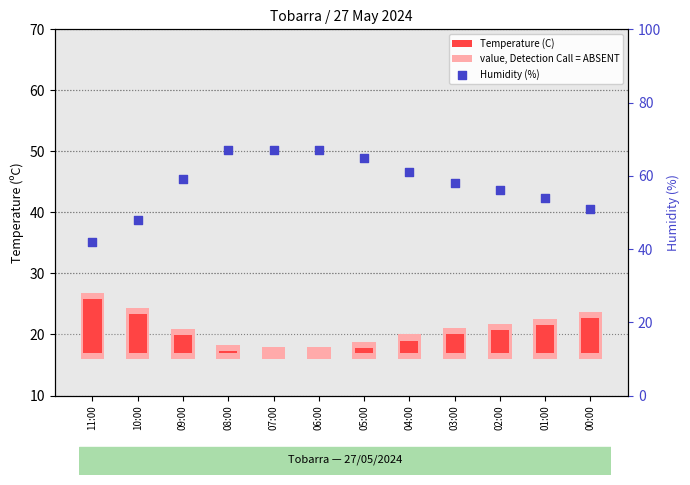

Which series has the widest spread of Y values?

Humidity (%)